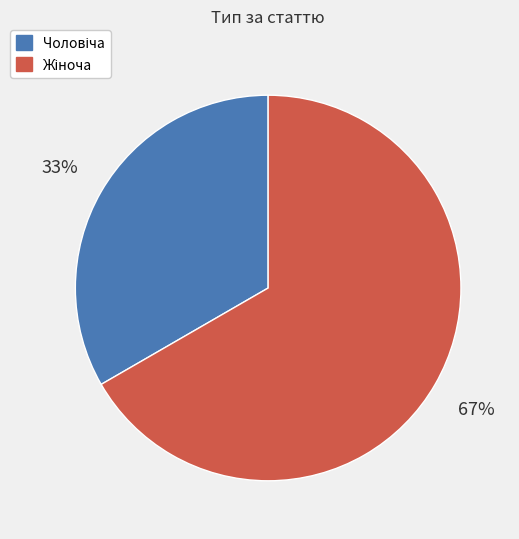

Is there a majority slice in this chart?

Yes